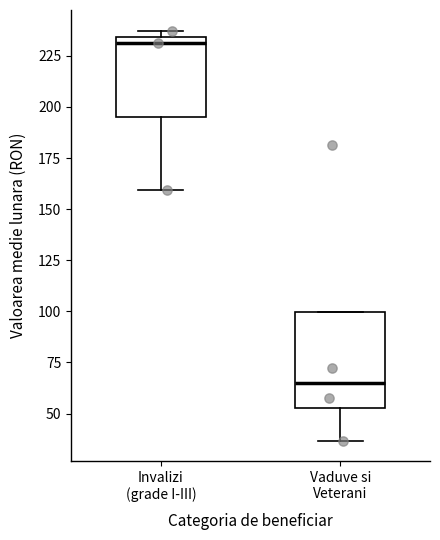

Where does the median line of the box for Vaduve si Veterani sit on the y-axis? The values are not printed on the chart, so give them approximately, as read against the axis.

65